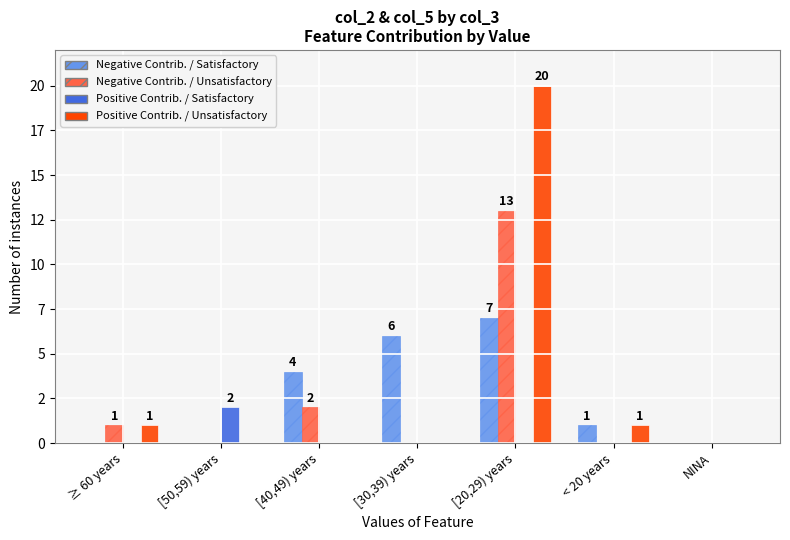

What position from the left is < 20 years?

6